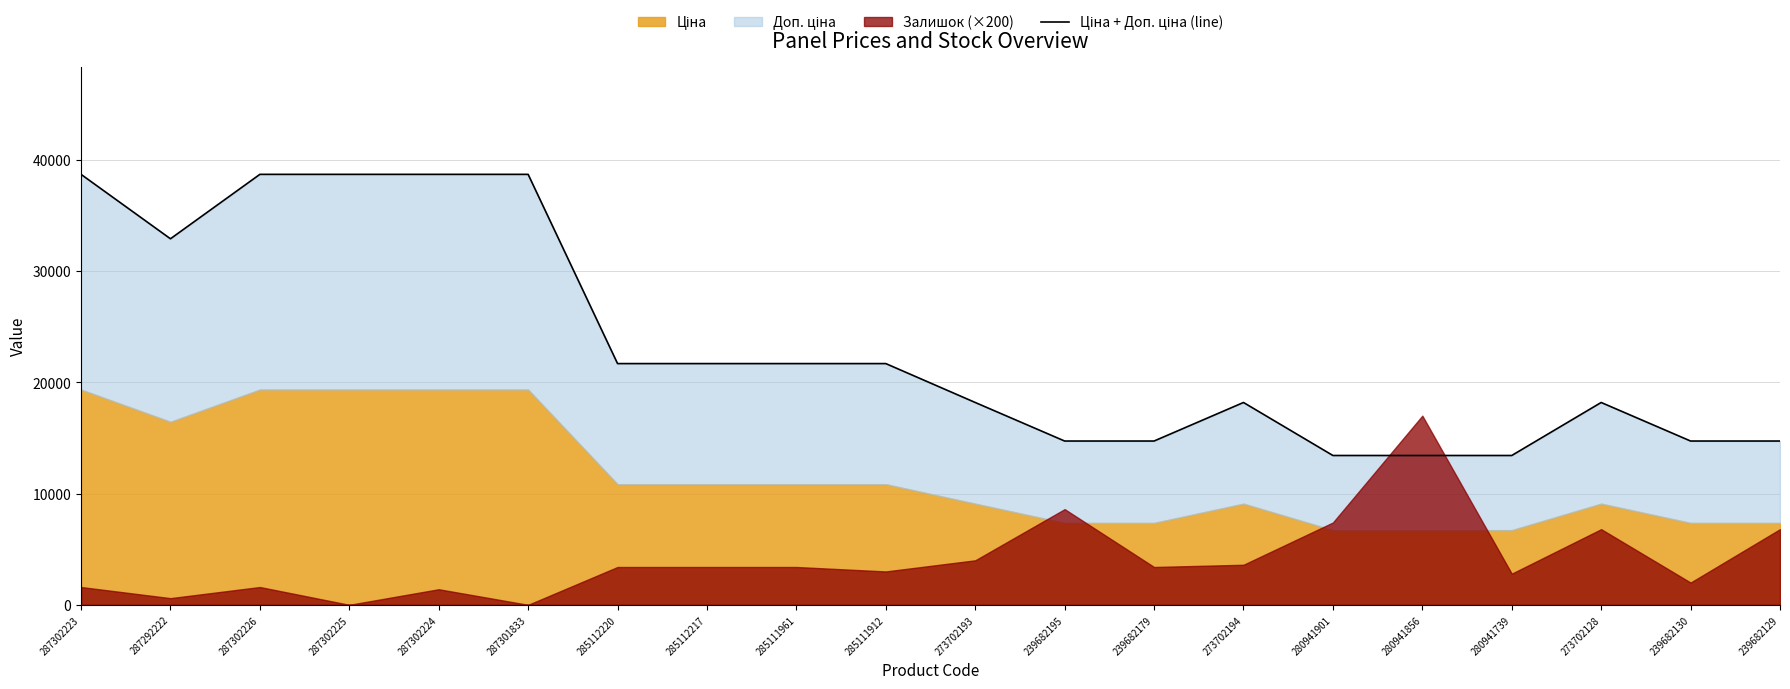

List the labels in order of value, smallest first.

280941901, 280941856, 280941739, 239682195, 239682179, 239682130, 239682129, 273702193, 273702194, 273702128, 285112220, 285112217, 285111961, 285111912, 287292222, 287302223, 287302226, 287302225, 287302224, 287301833